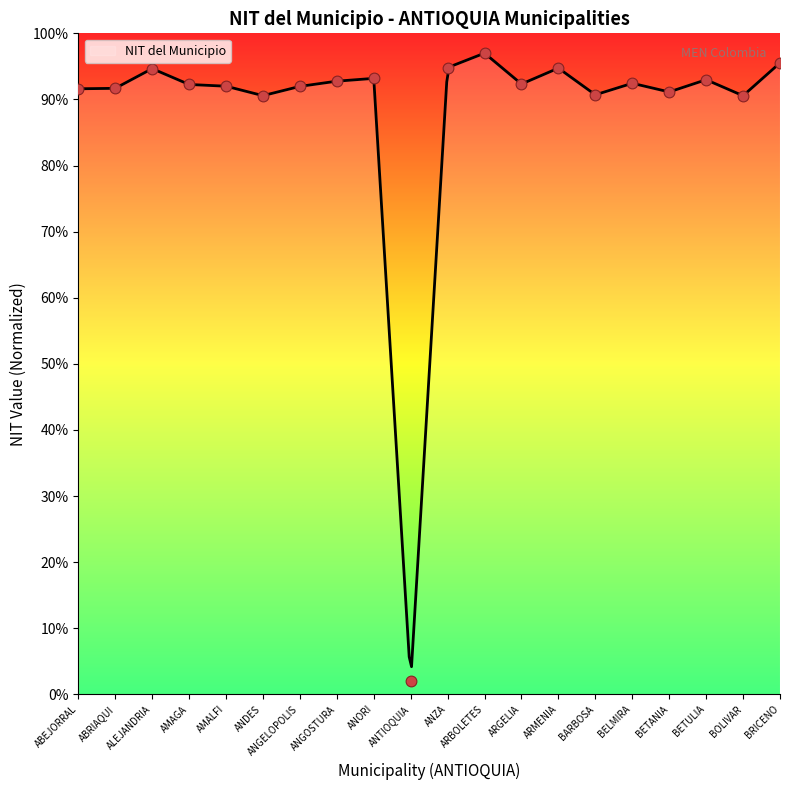

What is the ratio of the value at BELMIRA to the value at AMALFI?

1.0